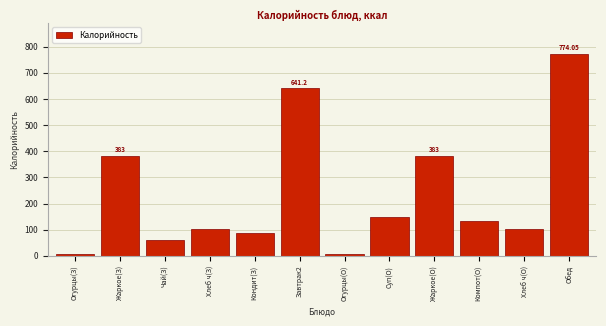

At which category does the chart reach its peak across all series?

Обед